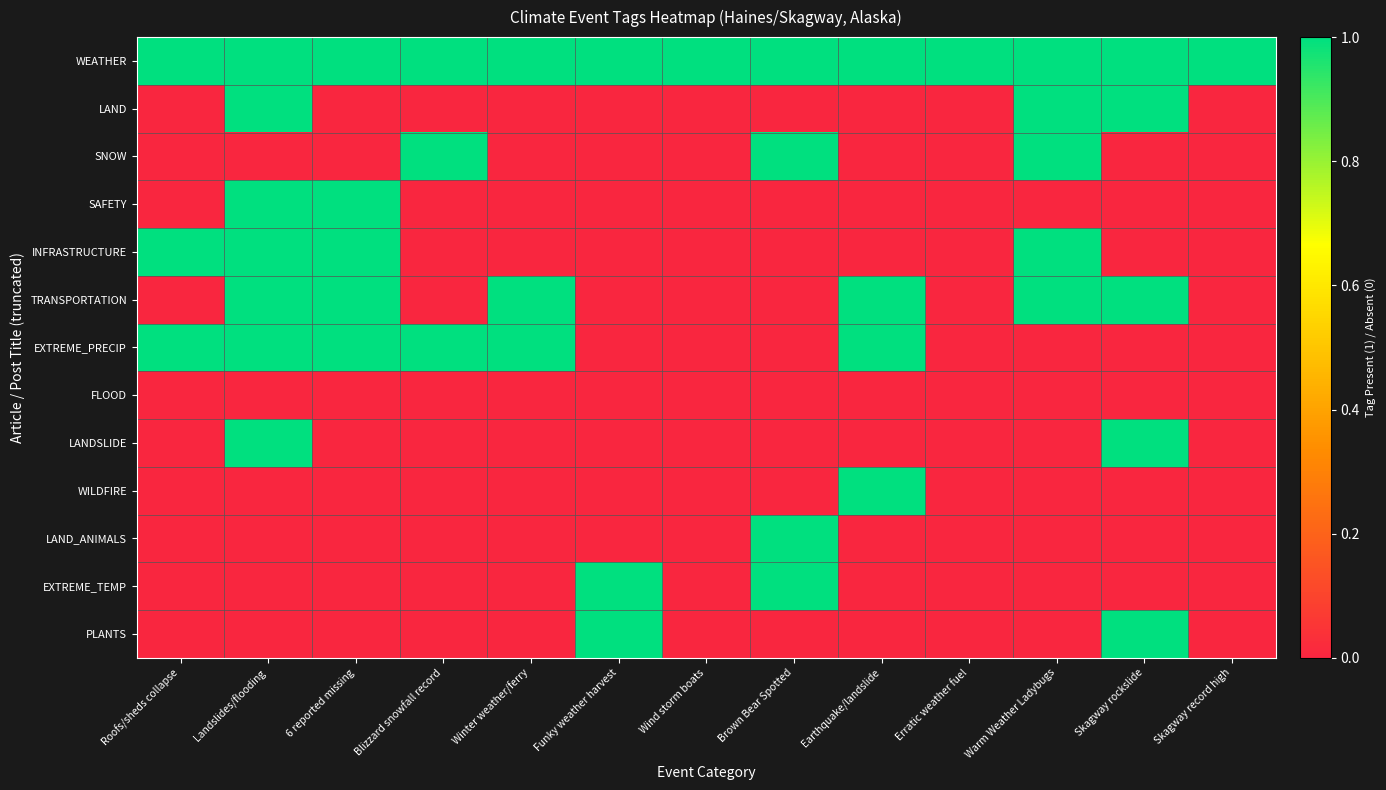

What is the total value across all series at Blizzard snowfall record?

3